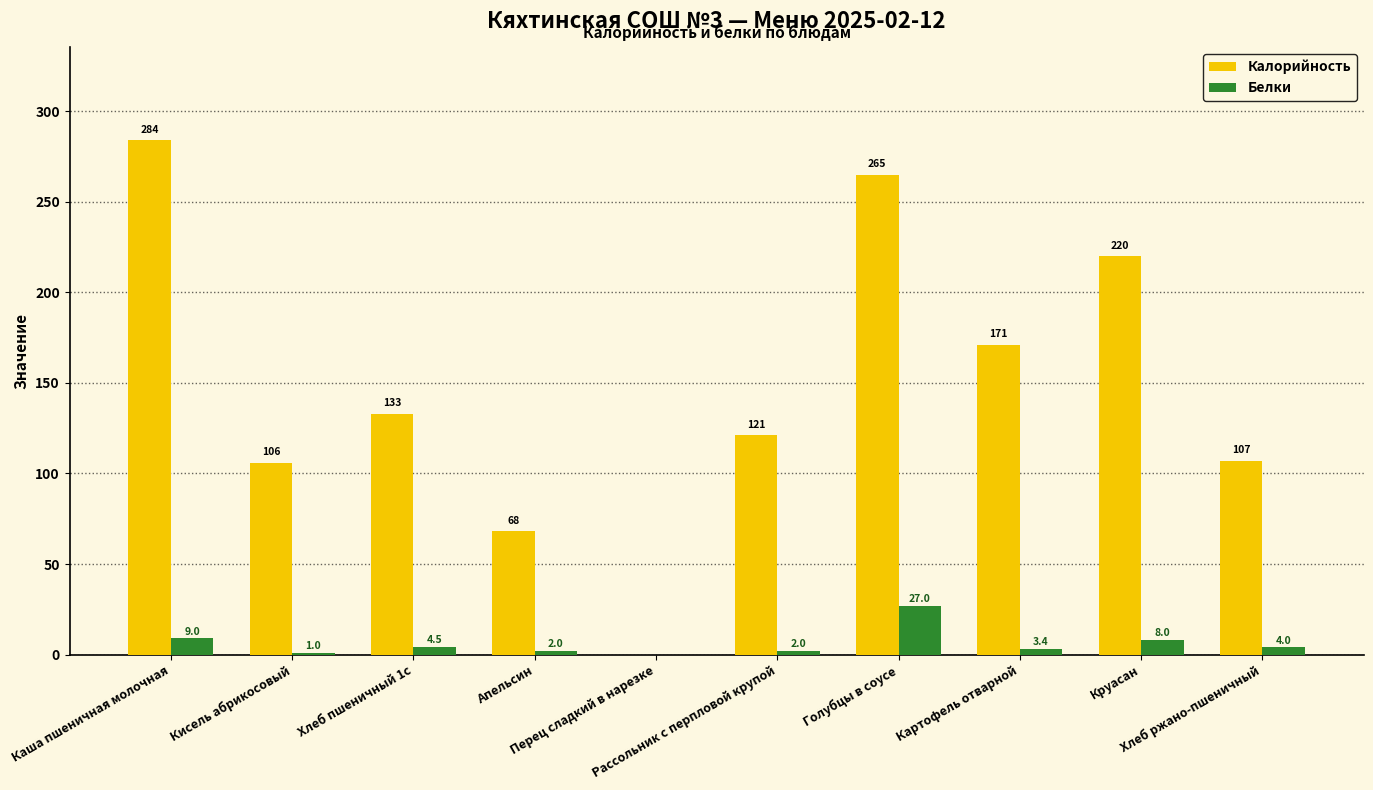

What is the average value of the Белки series?

6.1